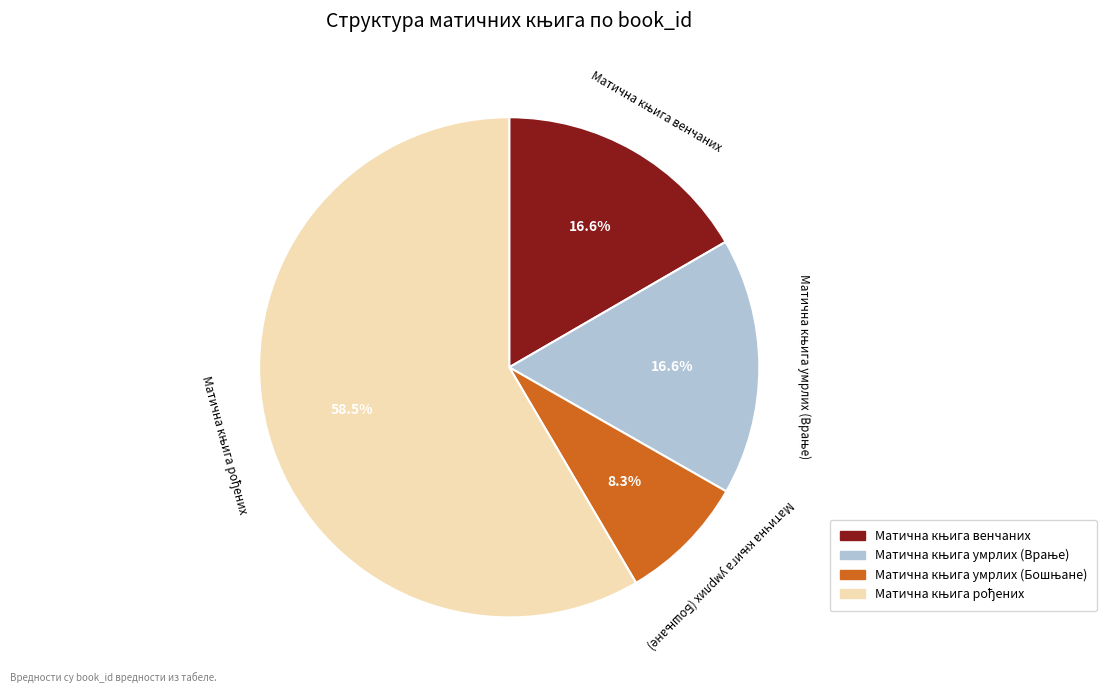

Is there a majority slice in this chart?

Yes